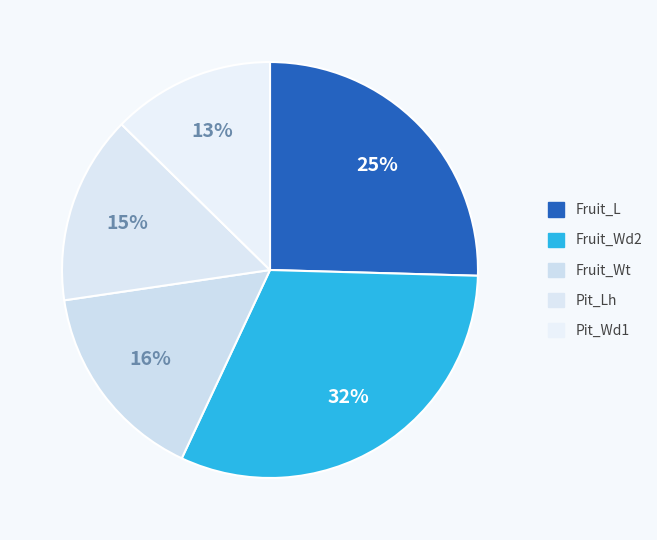

Rank the categories by value from highest to lowest.

Fruit_Wd2, Fruit_L, Fruit_Wt, Pit_Lh, Pit_Wd1